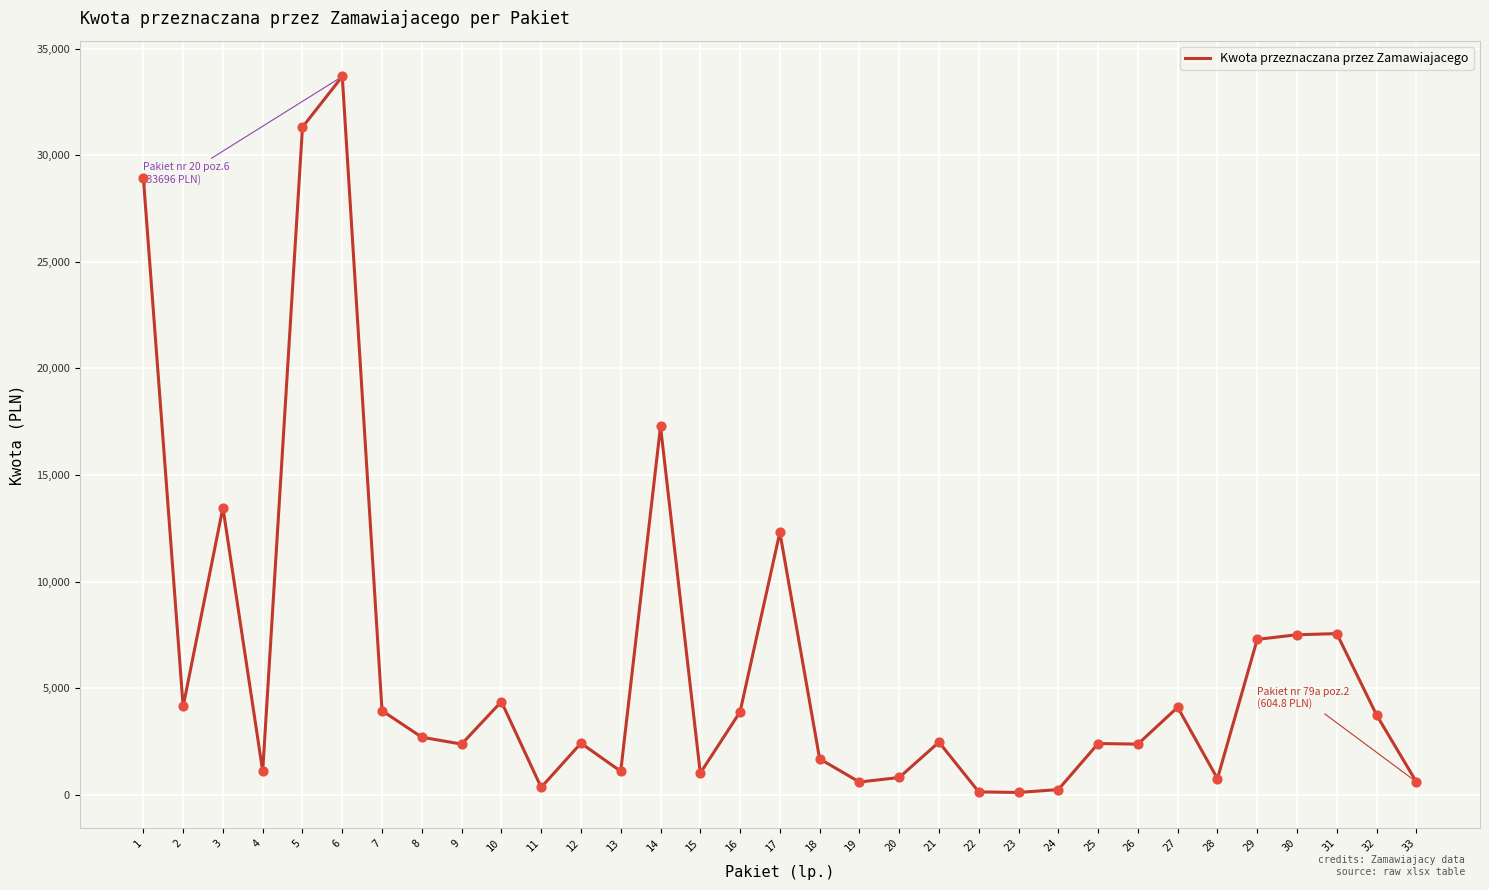

Between 15 and 18, which is larger?

18